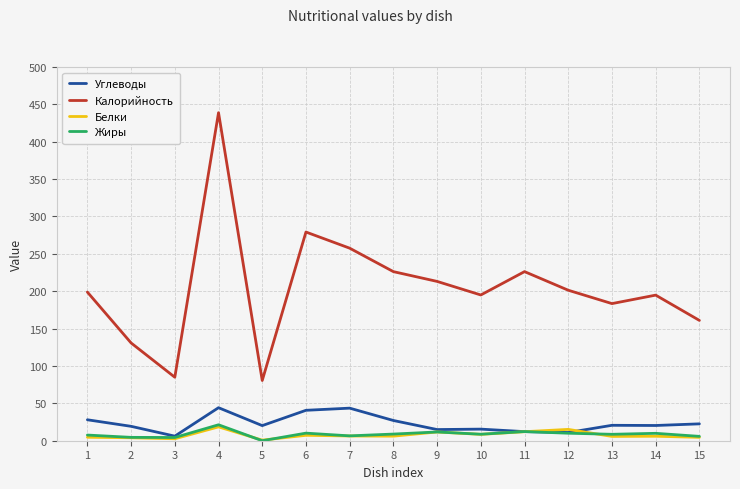

Is the value of Белки at 14 greater than the value of Калорийность at 3?

No